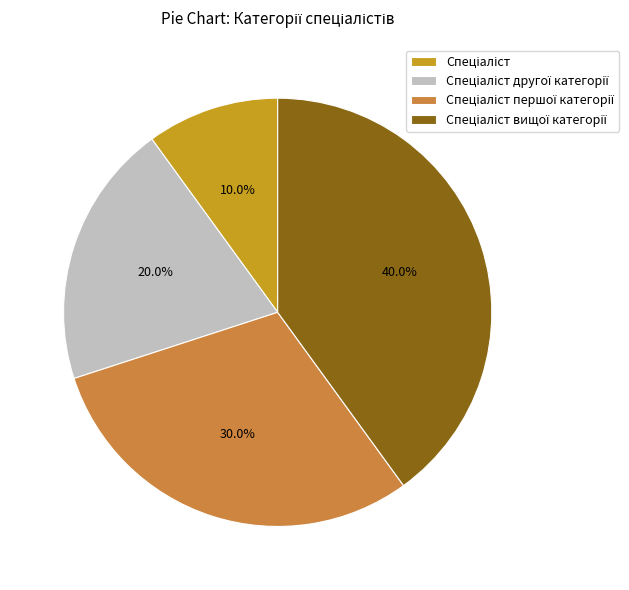

True or false: Спеціаліст вищої категорії accounts for 54% of the total.

False